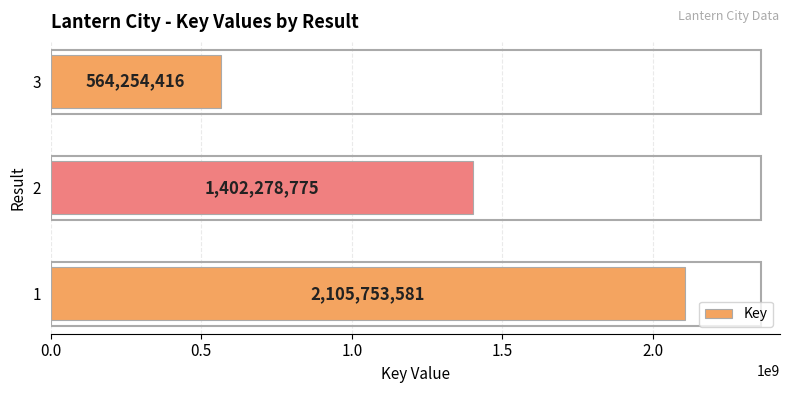

Is it true that the value at 3 is 564254416?

True